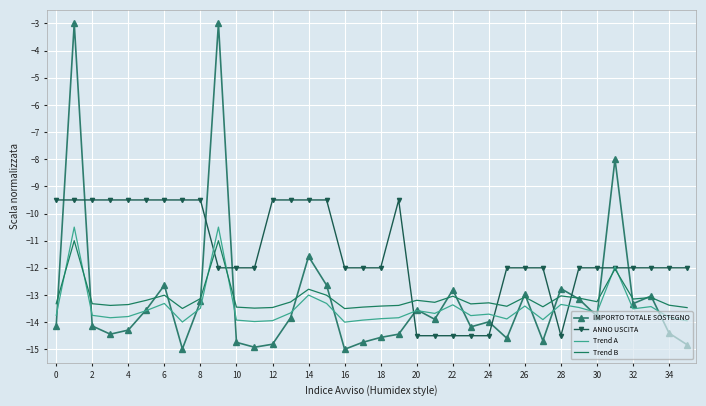

Which series has the largest total across all categories?

ANNO USCITA